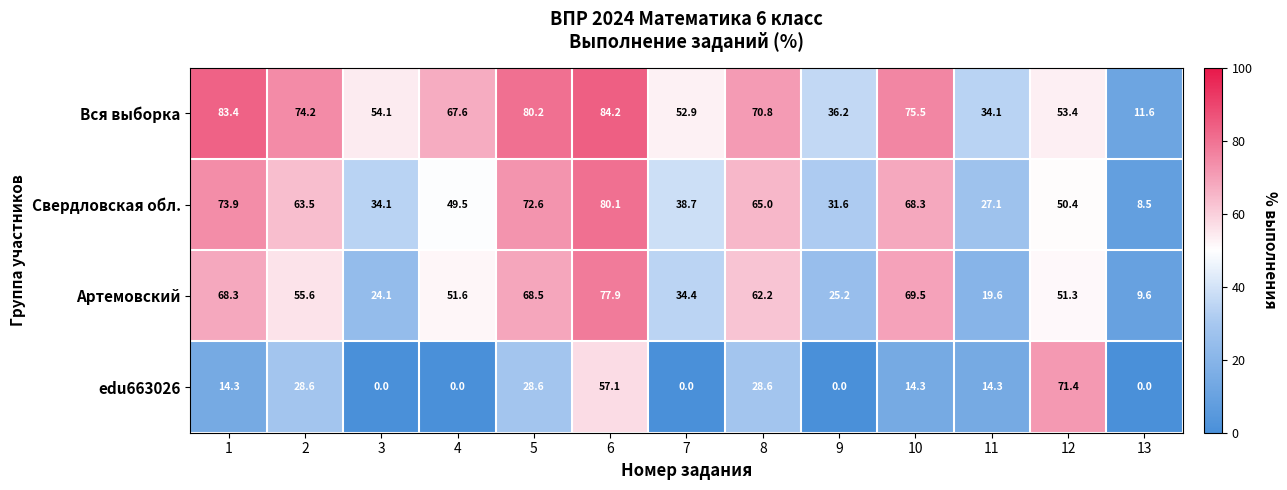

What is the sum of all edu663026 values?

257.2